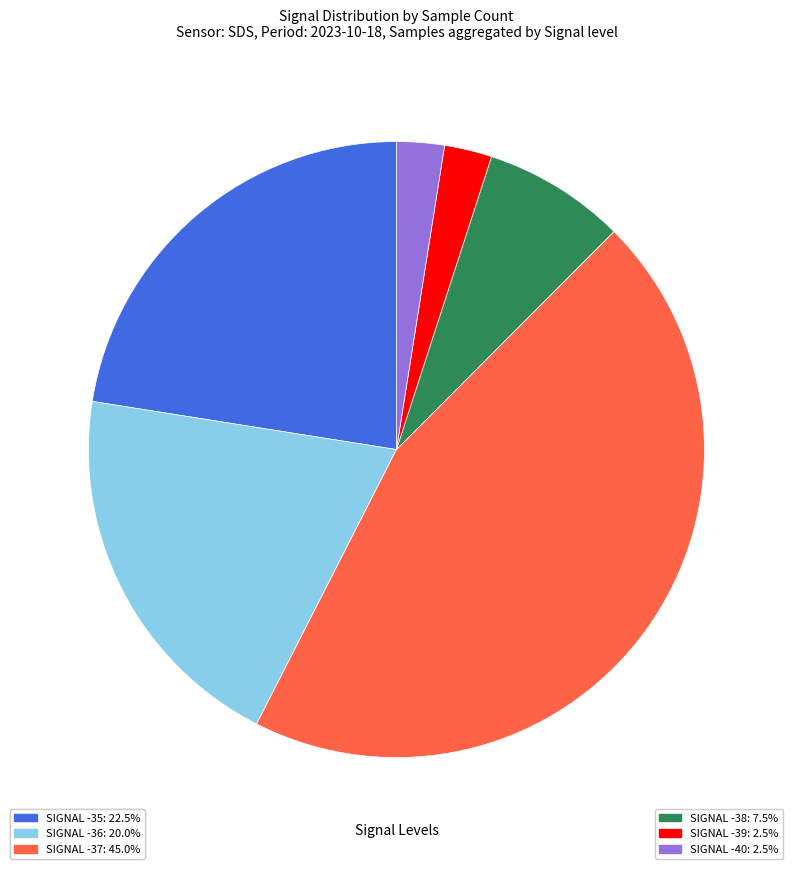

Does SIGNAL -37: 45.0% represent more than half of the total?

No